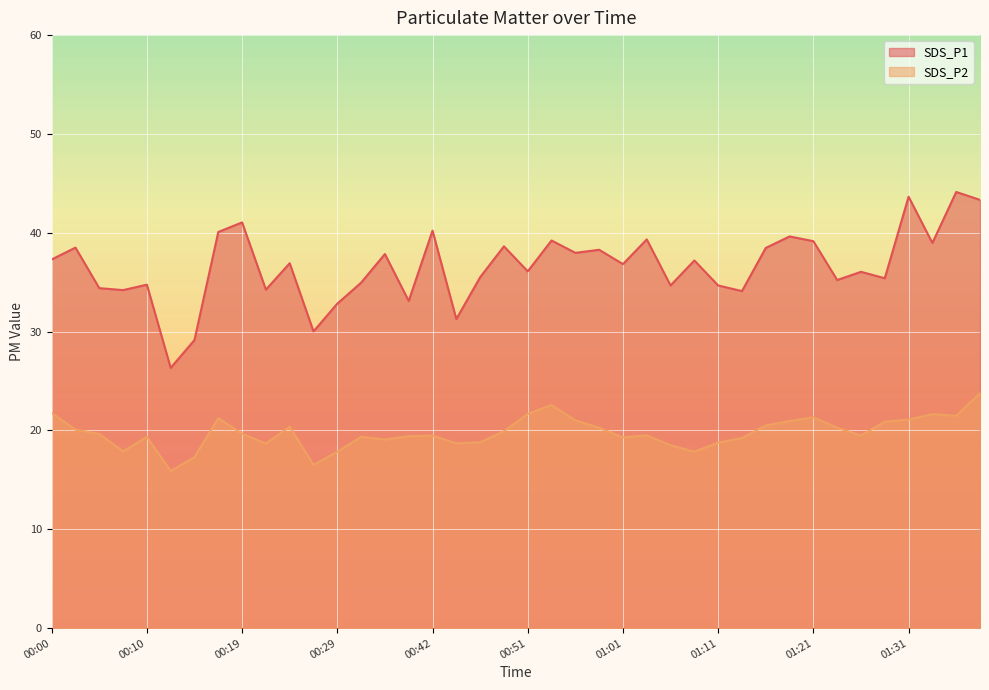

Is the value of SDS_P2 at 01:21 greater than the value of SDS_P1 at 01:01?

No